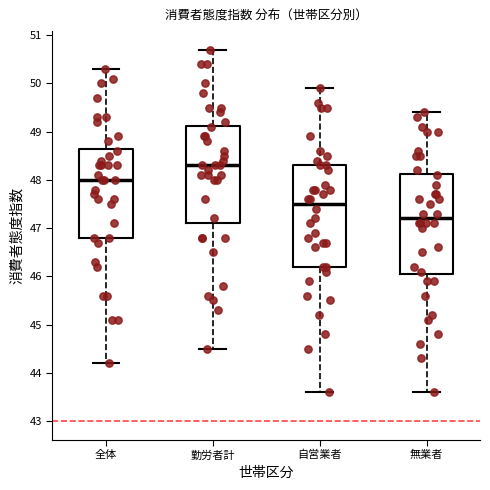

Reading left to right, read every box against the y-axis: the position of its median line, the range the box covers, and the ends of its whiskers. The values are not printed on the chart, so give them approximately, as read against the axis.

全体: median 48.0, box 46.8 to 48.7, whiskers 44.2 to 50.3
勤労者計: median 48.3, box 47.1 to 49.1, whiskers 44.5 to 50.7
自営業者: median 47.5, box 46.2 to 48.3, whiskers 43.6 to 49.9
無業者: median 47.2, box 46.1 to 48.1, whiskers 43.6 to 49.4